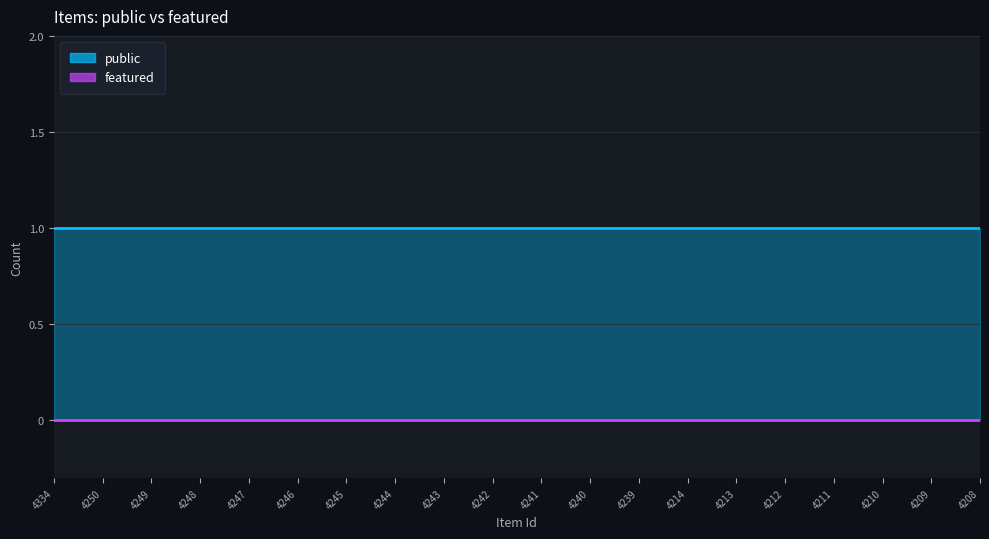

Rank the categories by public value from highest to lowest.

4334, 4250, 4249, 4248, 4247, 4246, 4245, 4244, 4243, 4242, 4241, 4240, 4239, 4214, 4213, 4212, 4211, 4210, 4209, 4208